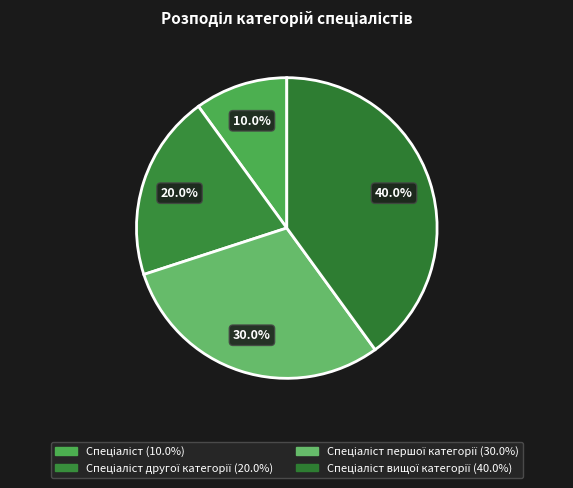

What is the smallest slice in the pie chart?

Спеціаліст